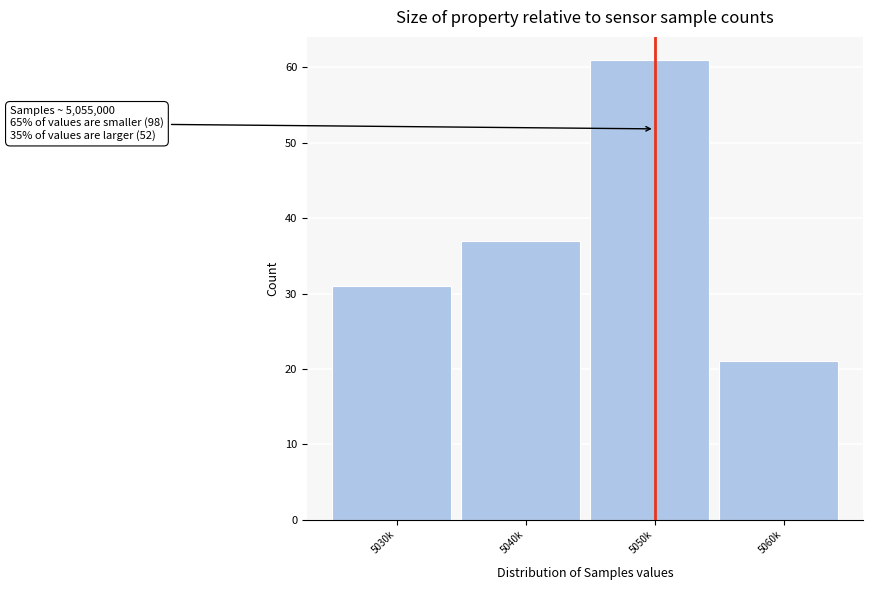

Reading left to right, extract all data points from this chart.

5030k=31	5040k=37	5050k=61	5060k=21